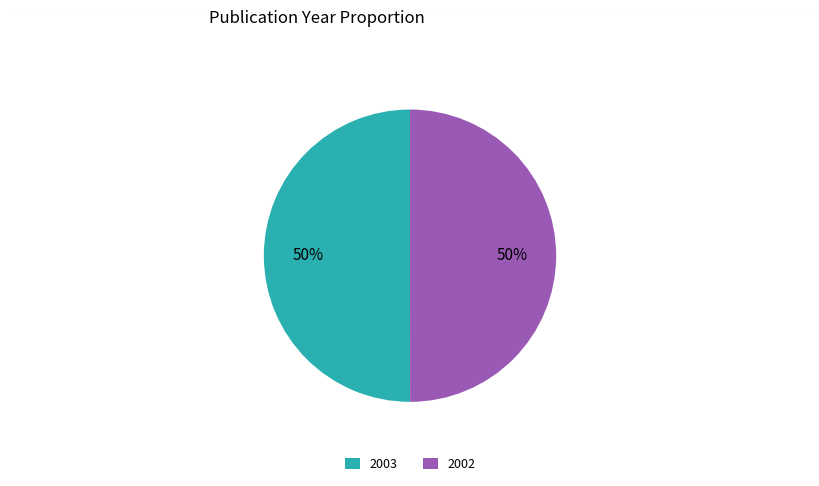

To the nearest percent, what is the combined percentage of 2003 and 2002?

100%